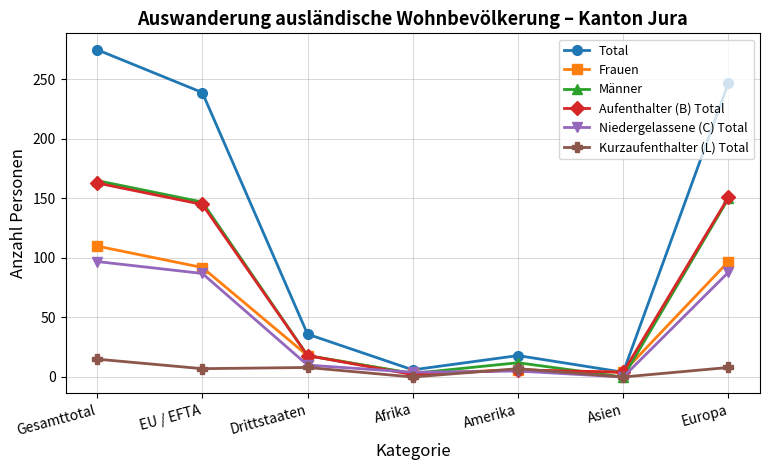

What are all the series names shown in the legend?

Total, Frauen, Männer, Aufenthalter (B) Total, Niedergelassene (C) Total, Kurzaufenthalter (L) Total